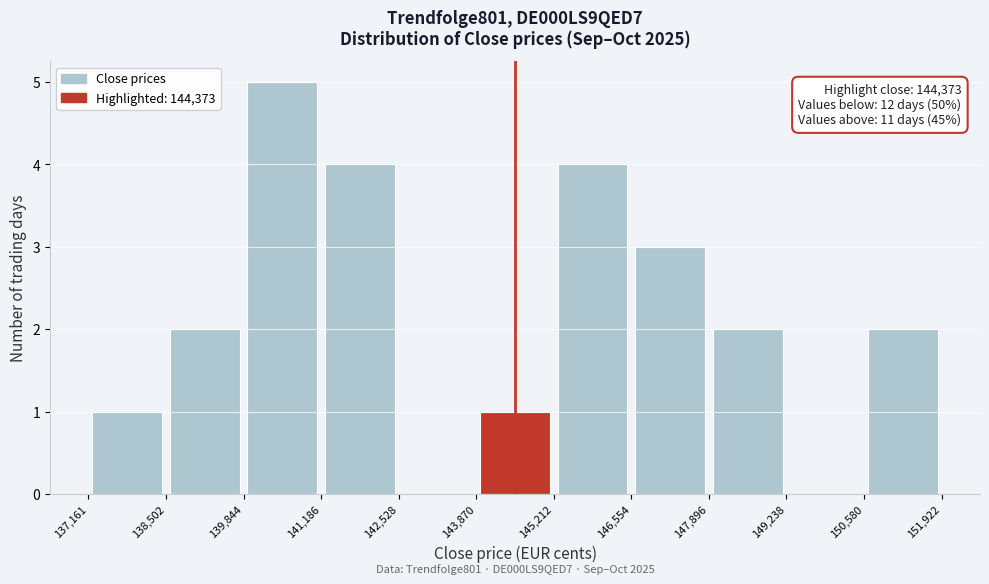

Over which range of the x-axis is the bar tallest?

139,844 to 141,186